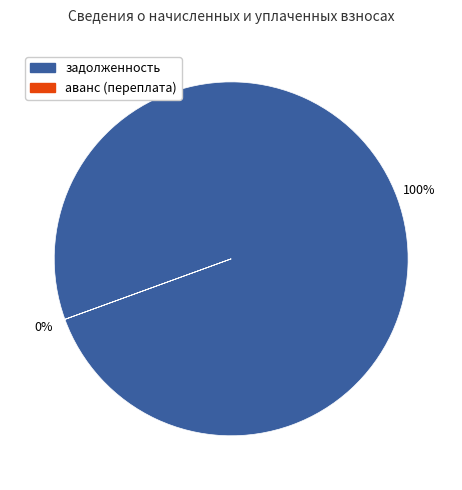

True or false: аванс (переплата) accounts for 10% of the total.

False